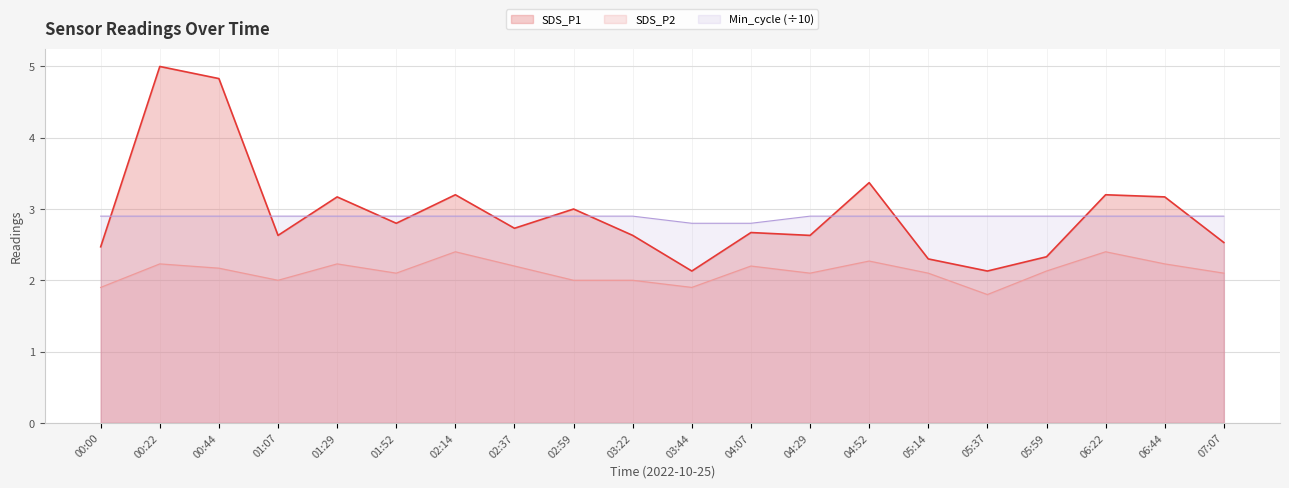

Rank the categories by Min_cycle value from lowest to highest.

03:44, 04:07, 00:00, 00:22, 00:44, 01:07, 01:29, 01:52, 02:14, 02:37, 02:59, 03:22, 04:29, 04:52, 05:14, 05:37, 05:59, 06:22, 06:44, 07:07